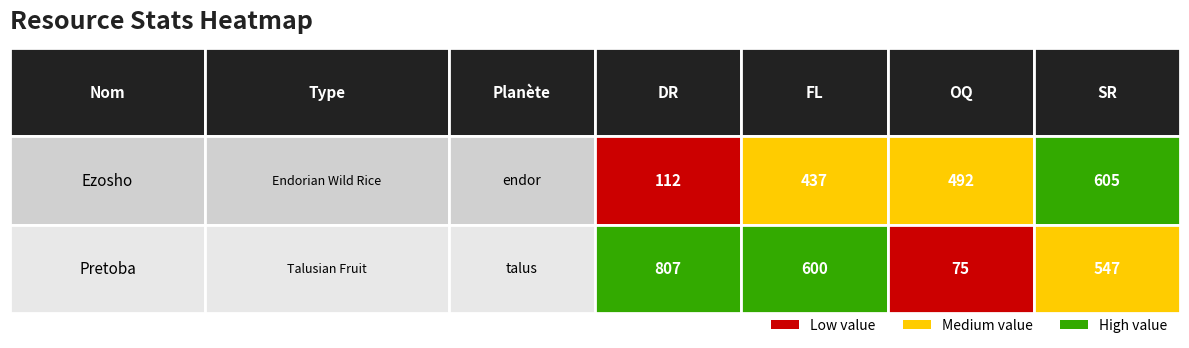

Reading right to left, what are all the values shown in this chart?

Ezosho: 605	492	437	112
Pretoba: 547	75	600	807